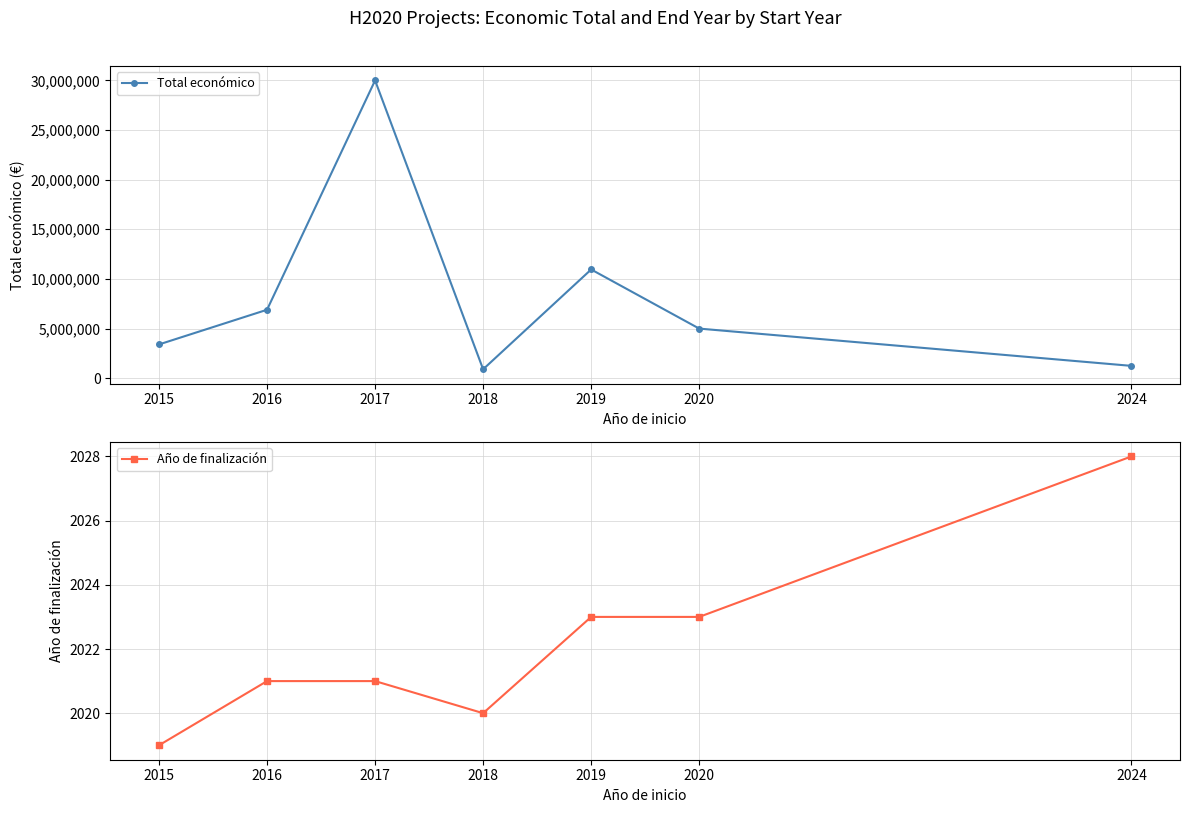

How many categories are shown in the chart?

7